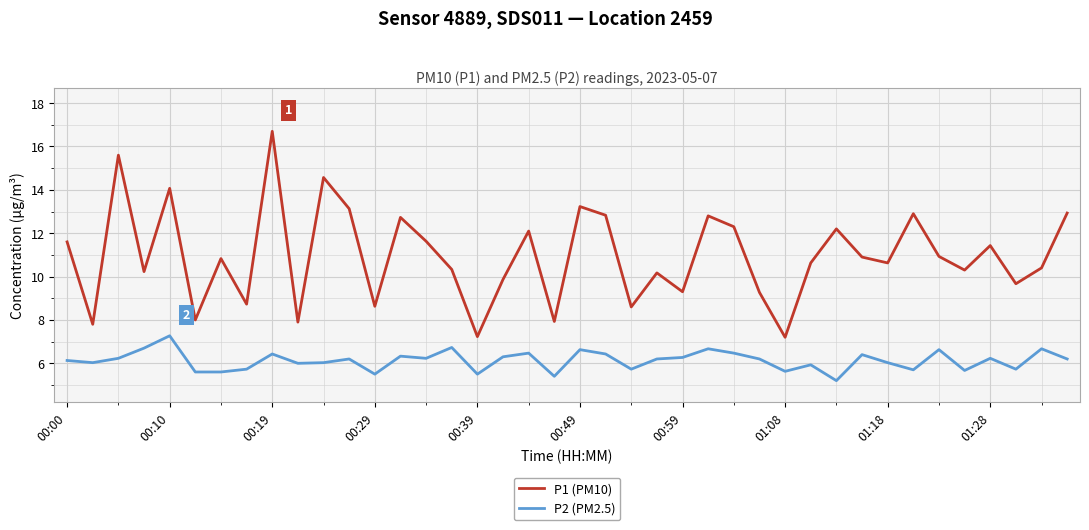

True or false: P2 (PM2.5) and P1 (PM10) intersect in this chart.

False